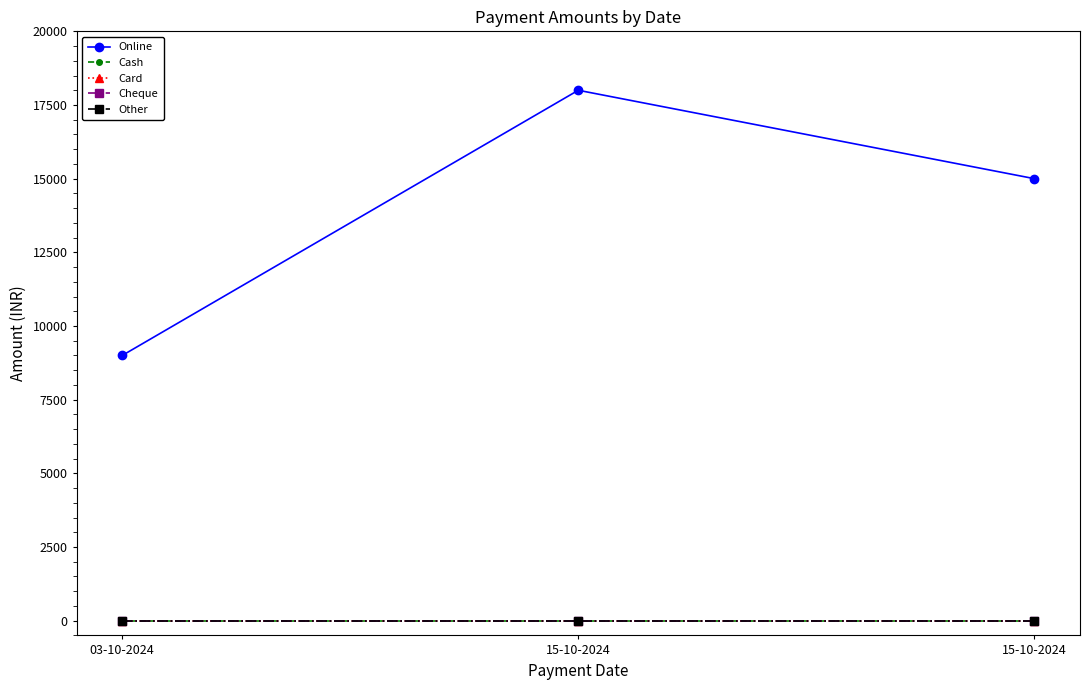

Is this an area chart (filled region under the line)?

No